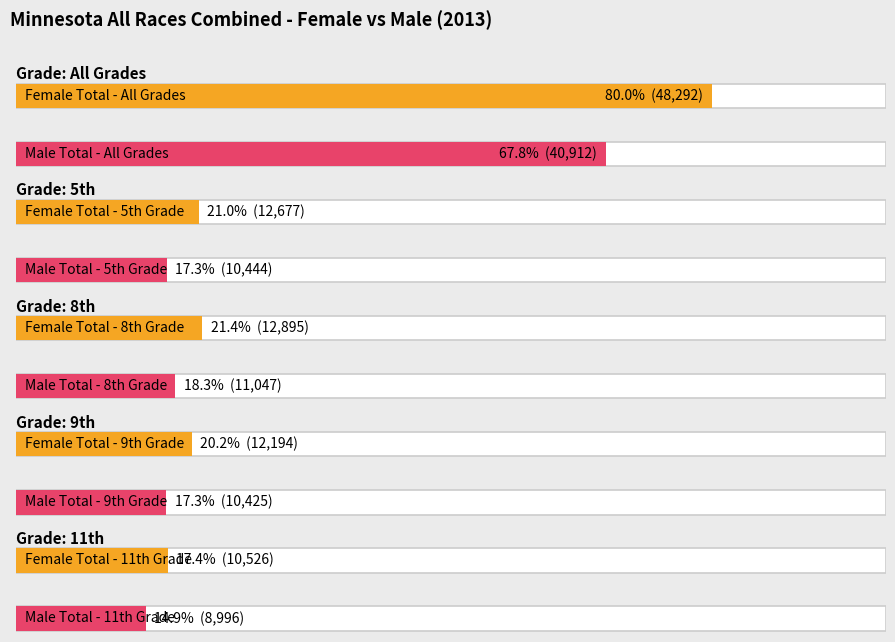

How many bars are there in total?

10